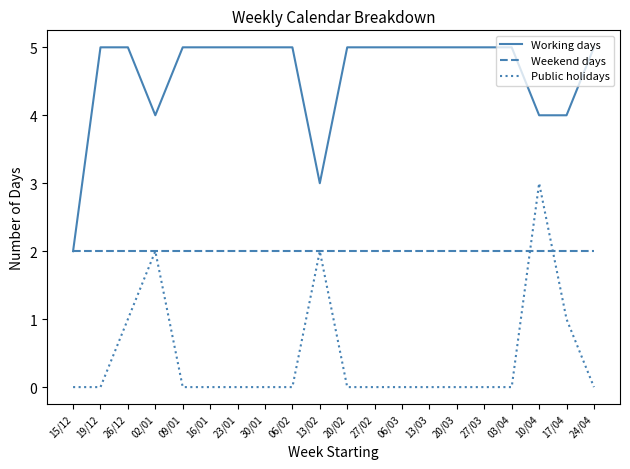

The Working days series shows 7 at 16/01. True or false?

False